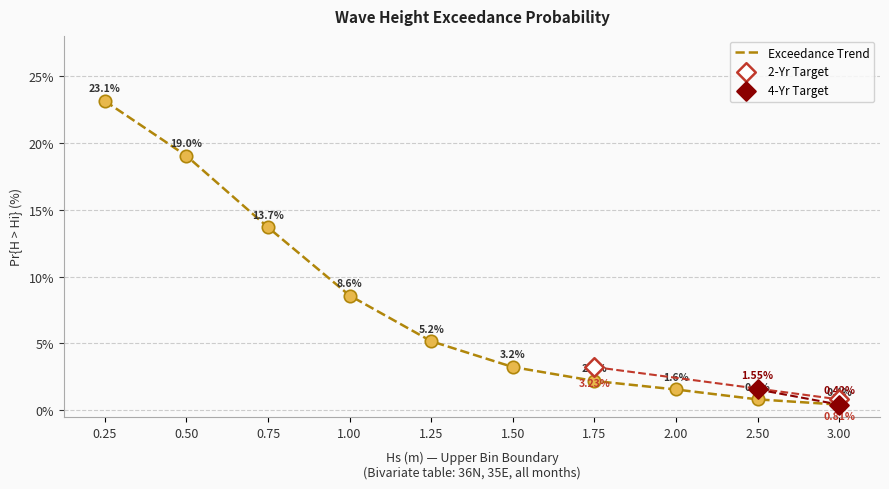

What is the change in value from 1.75 to 2.00?

-0.6